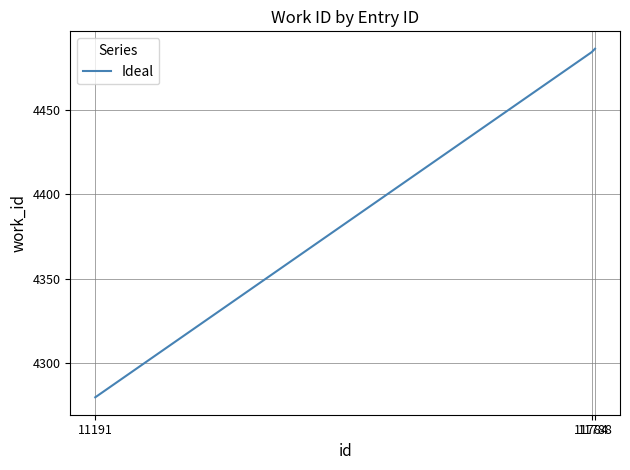

How many distinct data groups are displayed?

1